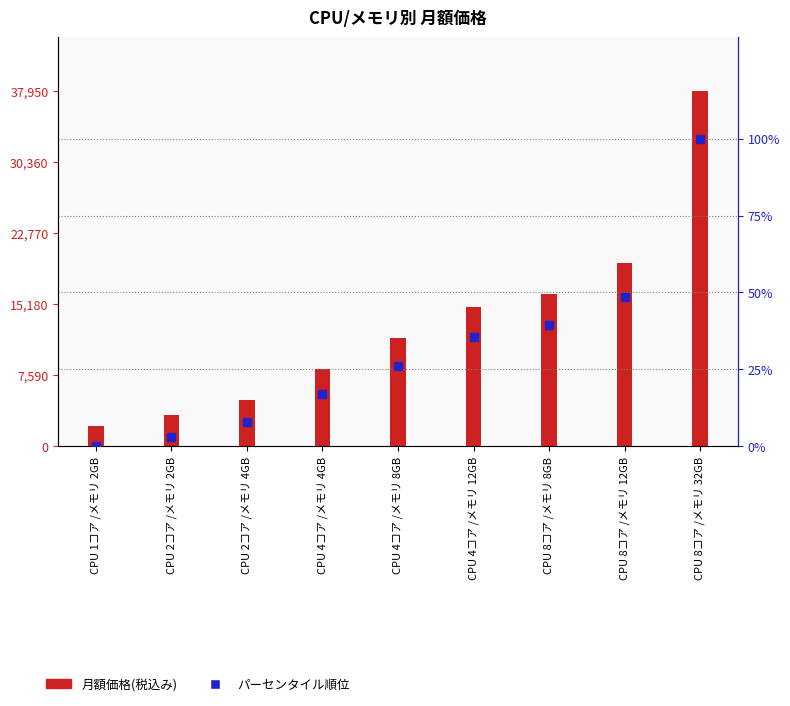

At which category is the sum across all series the highest?

CPU 8コア /メモリ 32GB